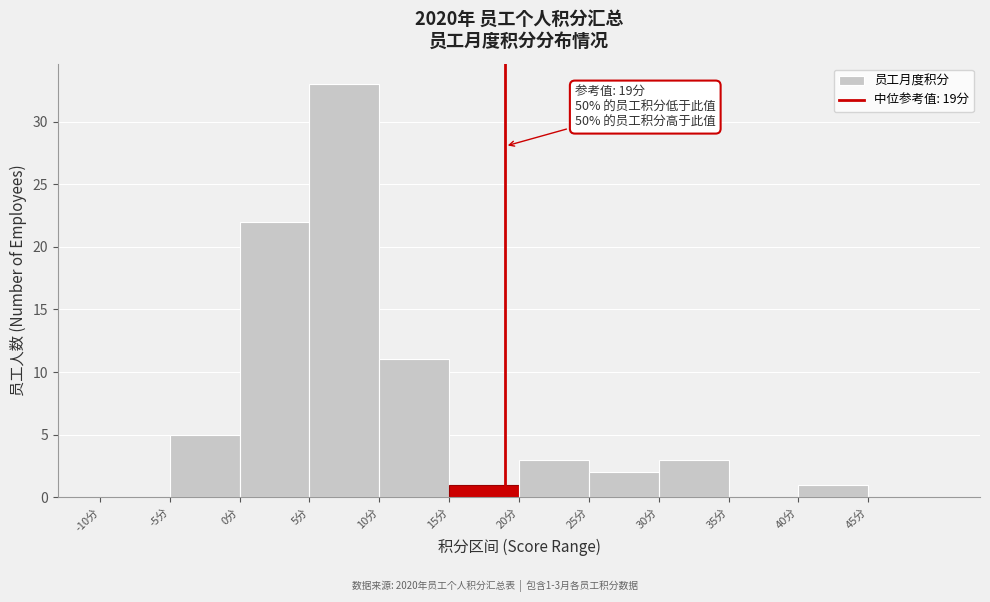

Over which range of the x-axis is the bar tallest?

5 to 10